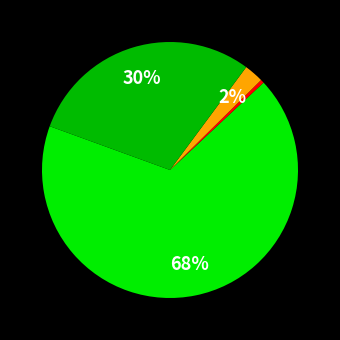

To the nearest percent, what is the average slice percentage?

25%